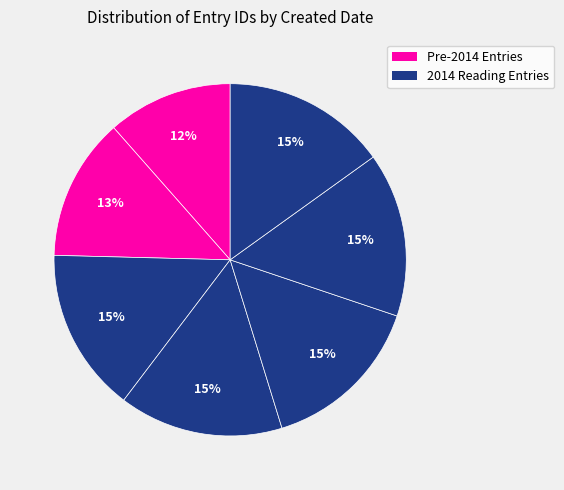

How many segments does this pie chart have?

7